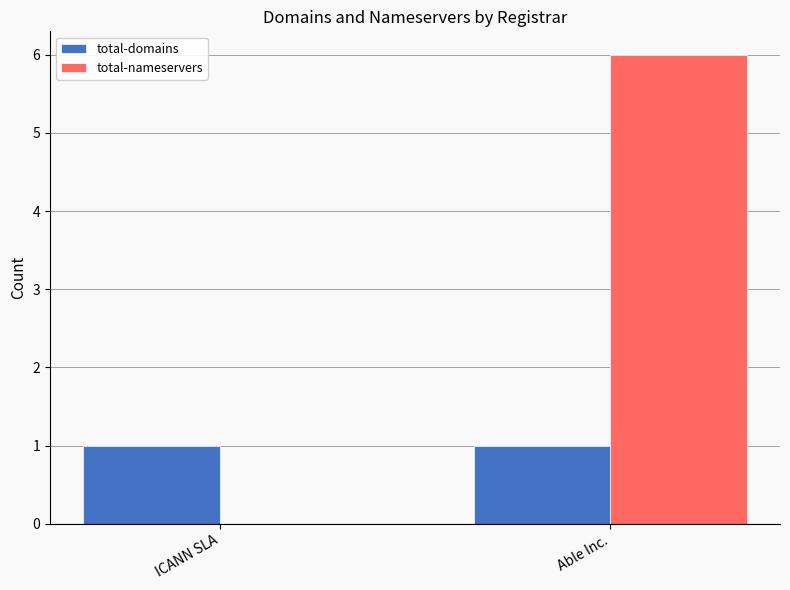

Which label corresponds to the largest value in the chart?

Able Inc.